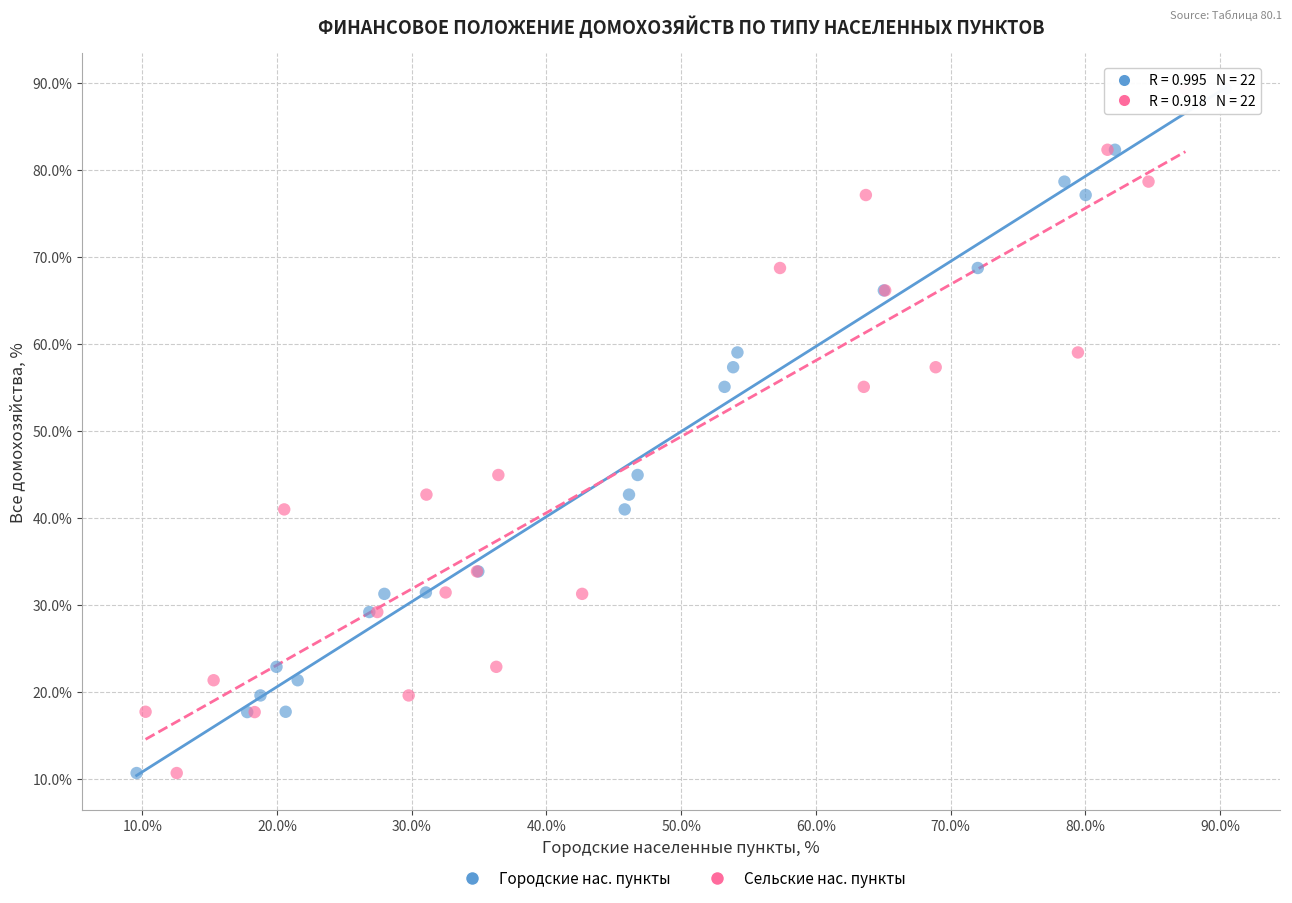

What are all the series names shown in the legend?

Городские нас. пункты, Сельские нас. пункты